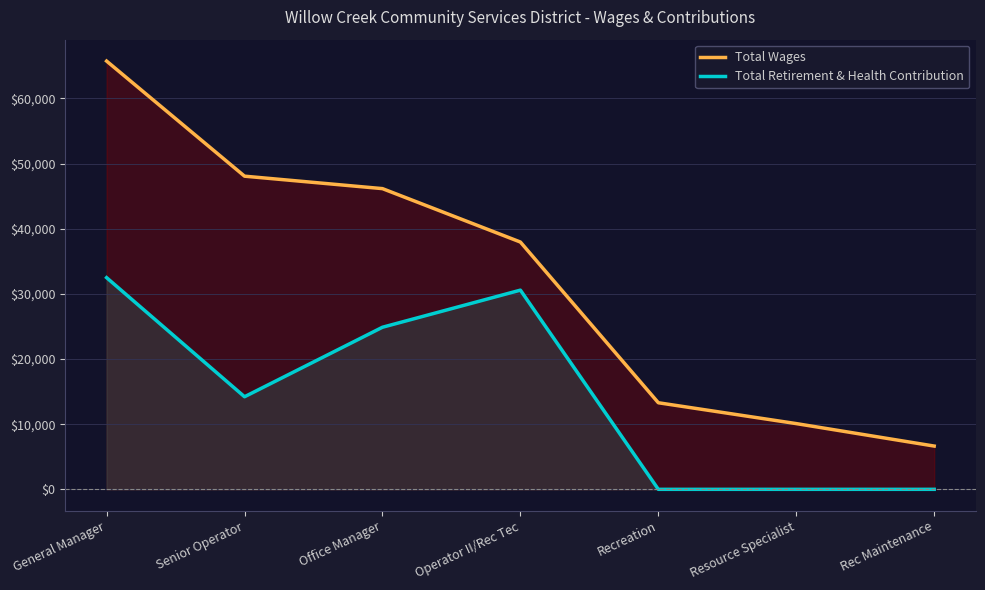

The Total Retirement & Health Contribution series shows 14207 at Senior Operator. True or false?

True